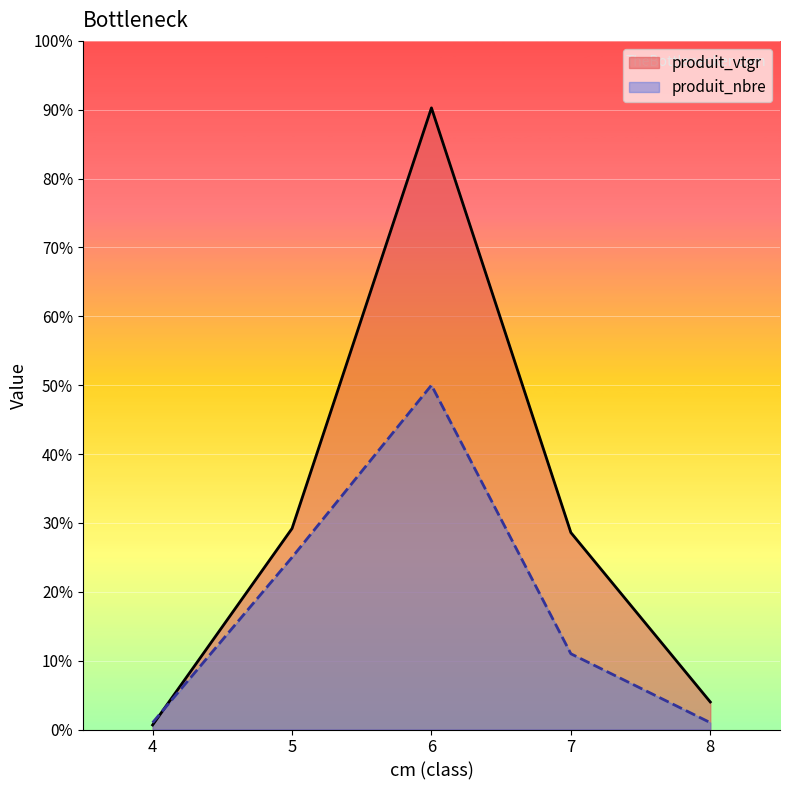

At which category does produit_vtgr reach its first local peak?

6